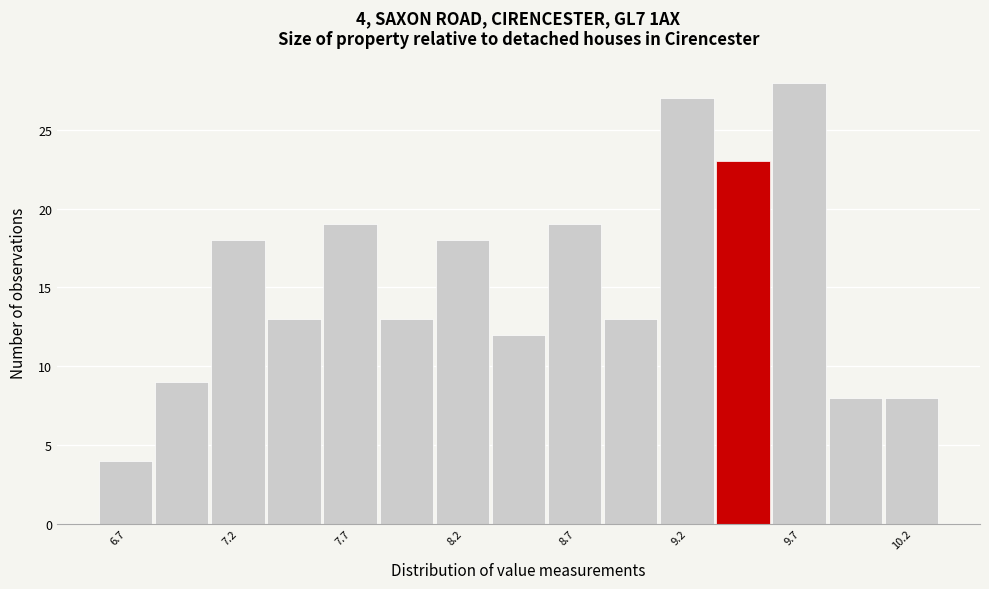

Which range on the x-axis has the tallest bar?

9.575 to 9.825